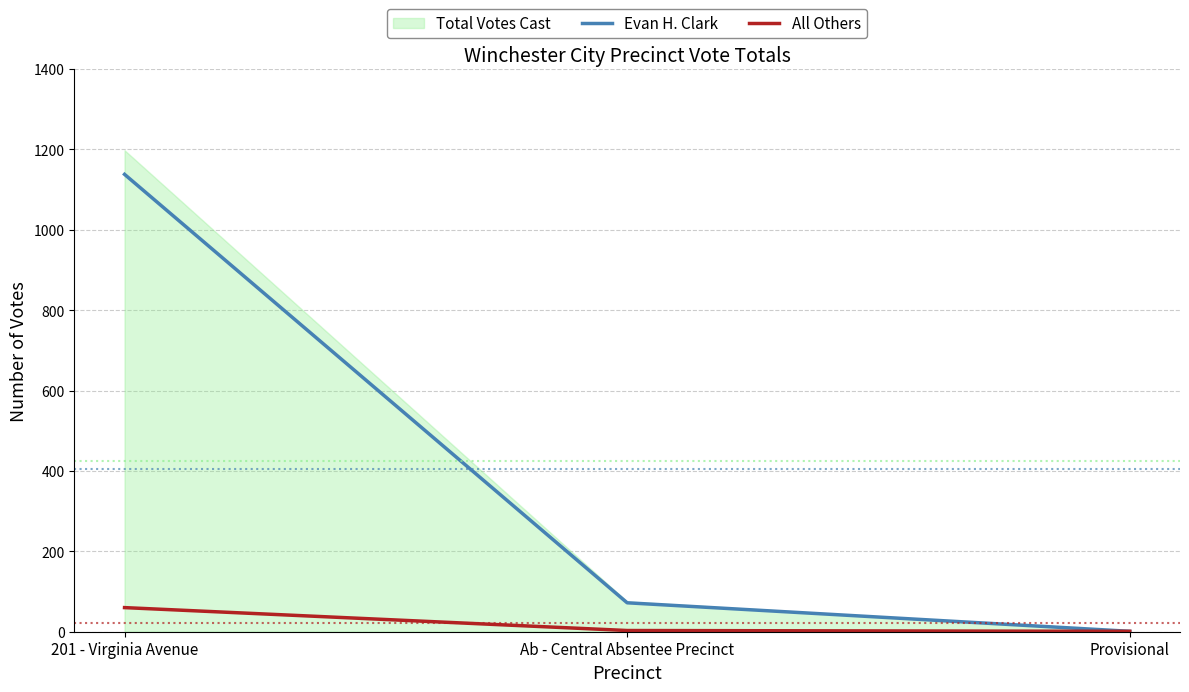

The Evan H. Clark series shows 1 at Provisional. True or false?

False